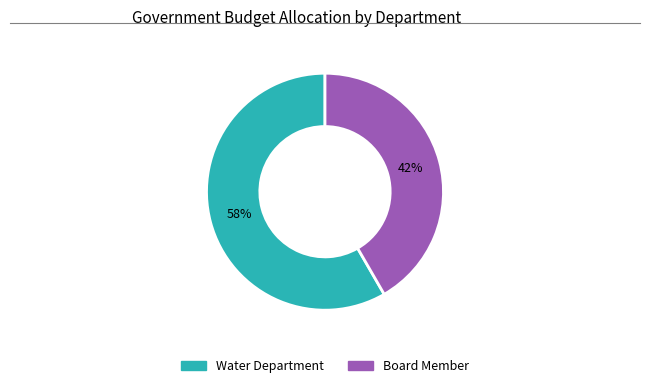

Is the sum of Water Department and Board Member greater than half?

Yes